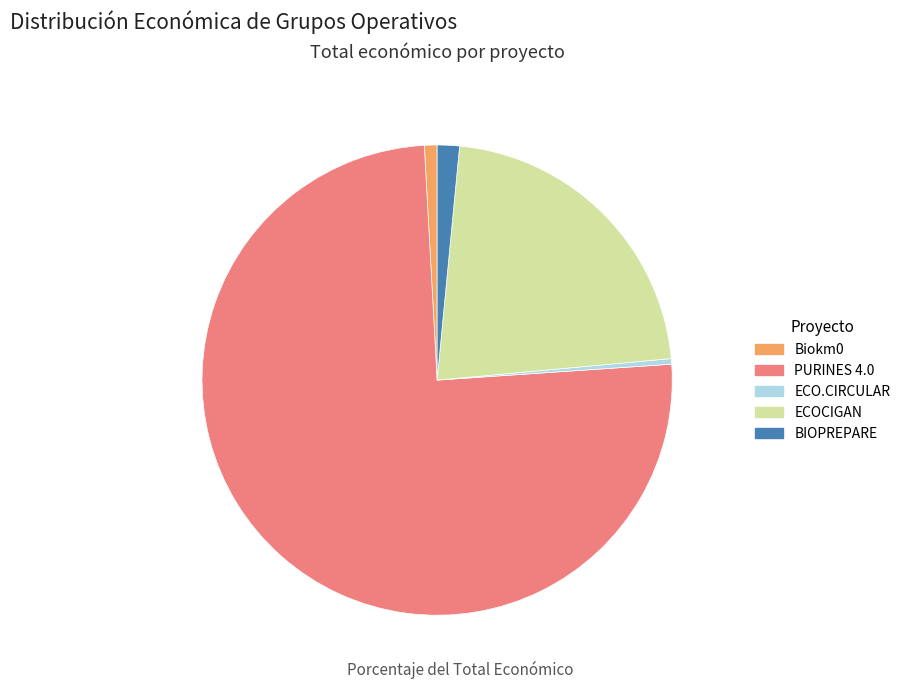

Is there a majority slice in this chart?

Yes